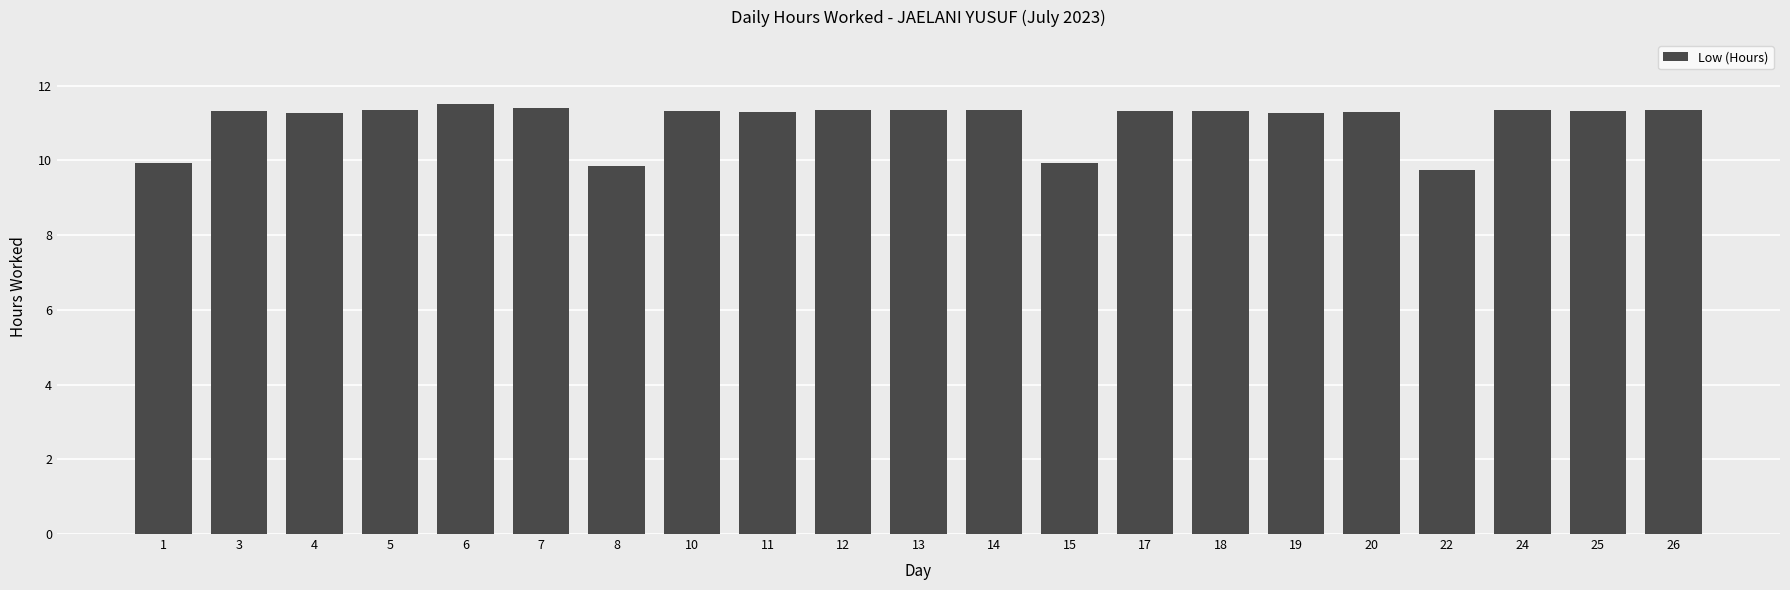

What is the value of the 10th bar from the left?

11.3